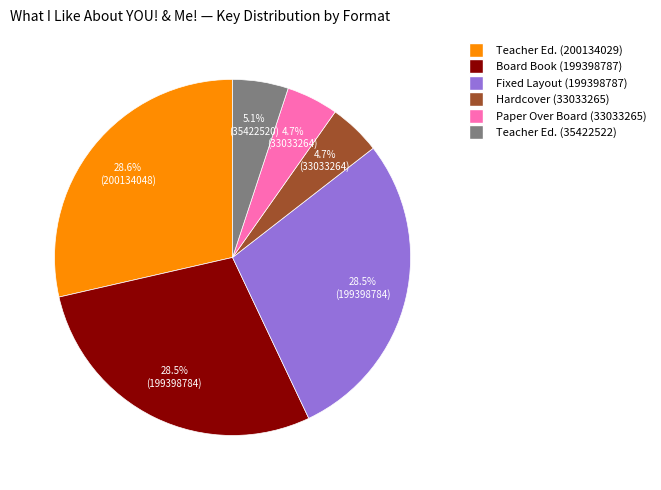

Is there a majority slice in this chart?

No